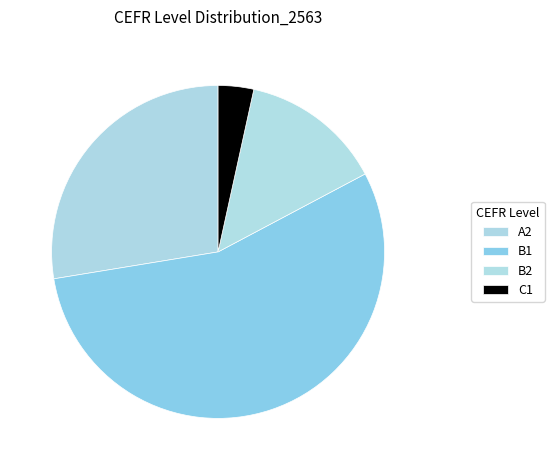

Is A2 the majority of the pie?

No